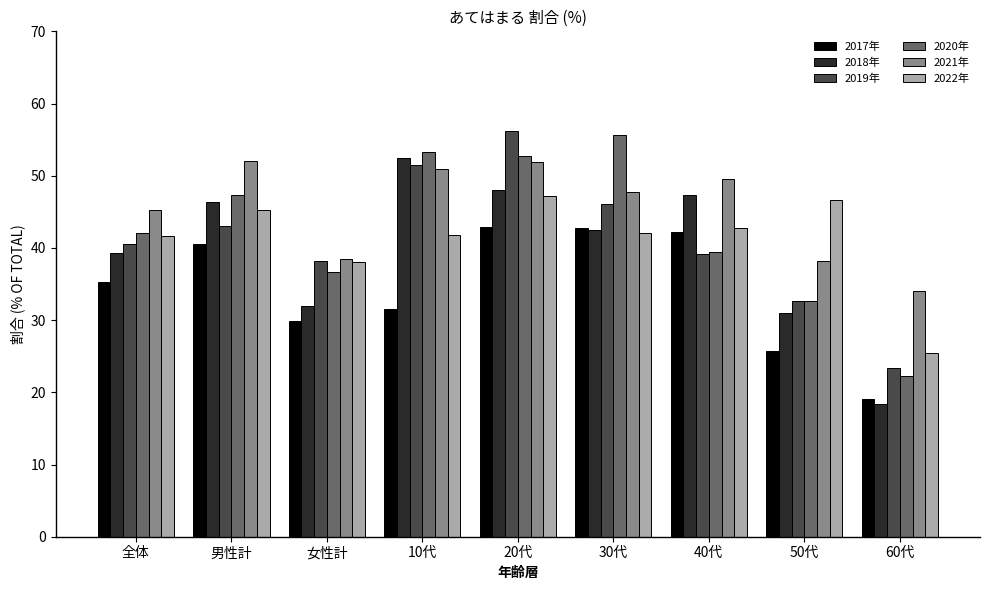

Between 20代 and 60代, which series saw the biggest shift?

2019年